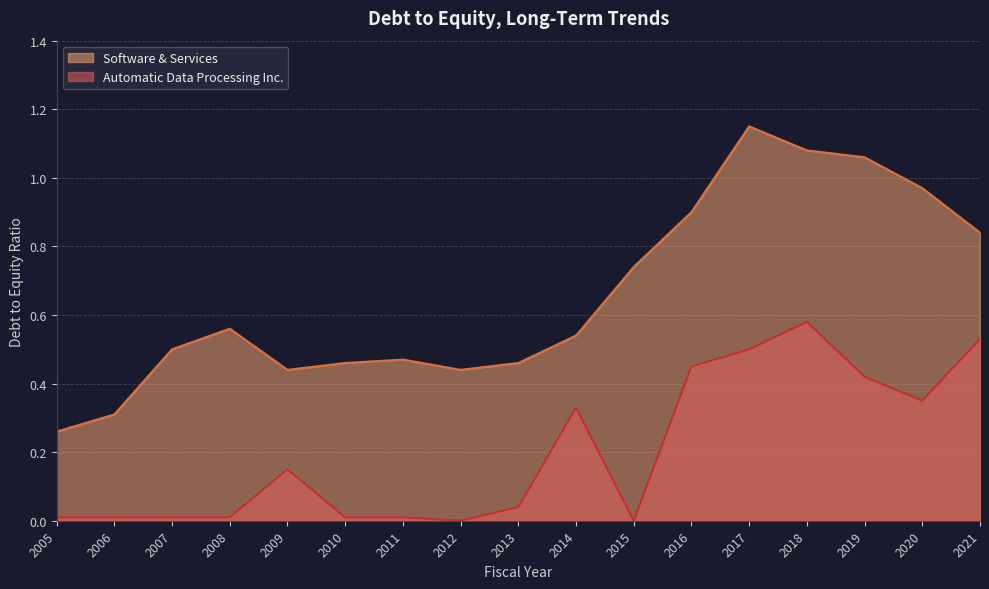

Which series has the widest spread of values?

Software & Services